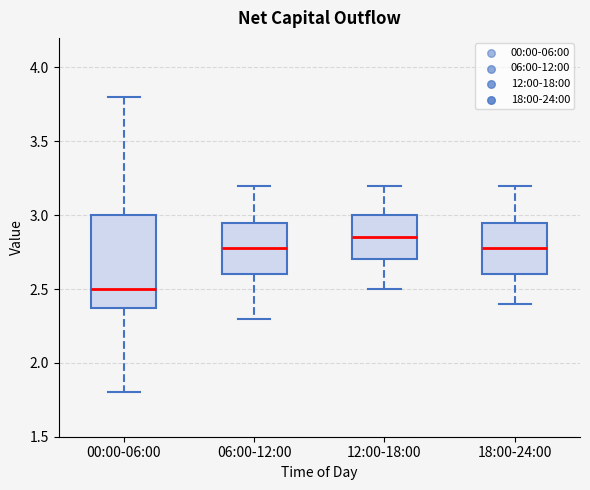

Comparing the boxes themselves (not the whiskers), which one is the tallest?

00:00-06:00